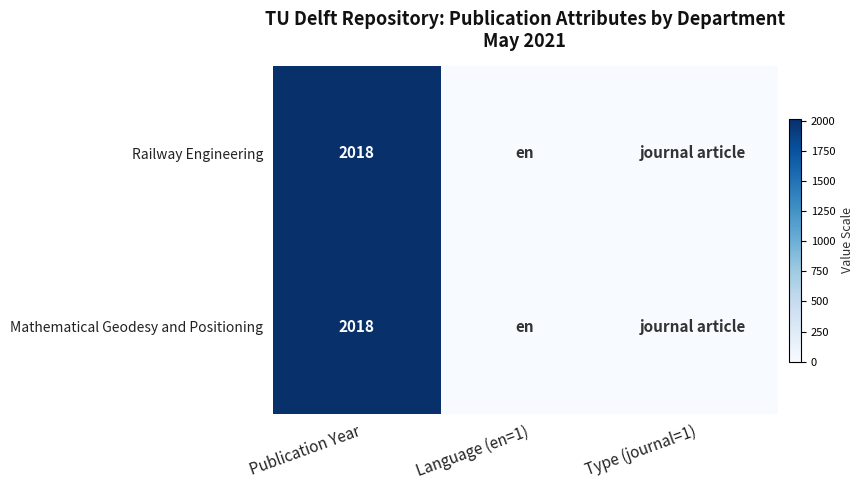

What is the total value across all series at Publication Year?

4036